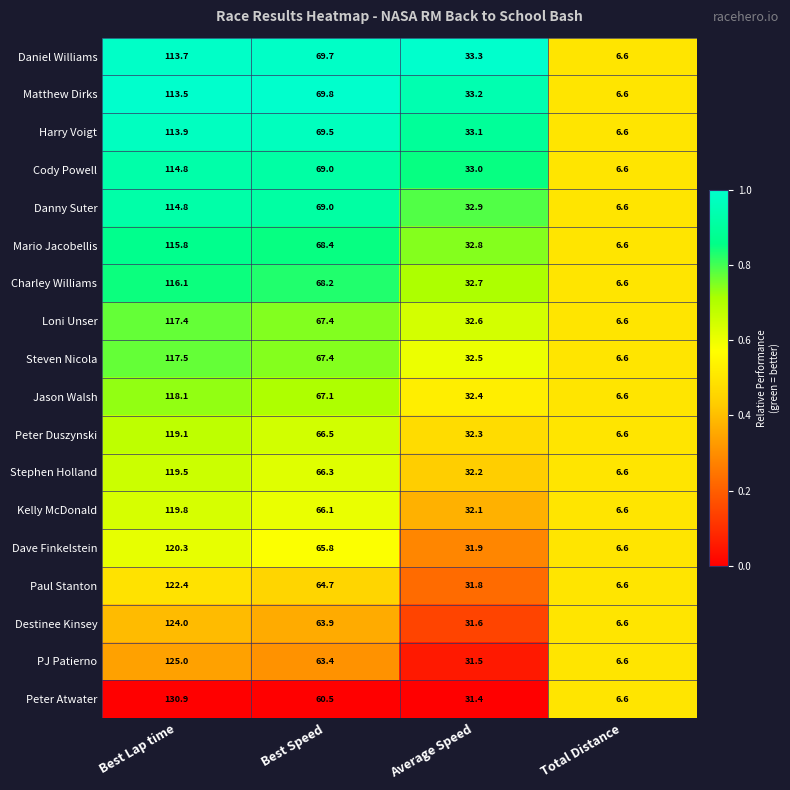

How many data points does each series have?

4